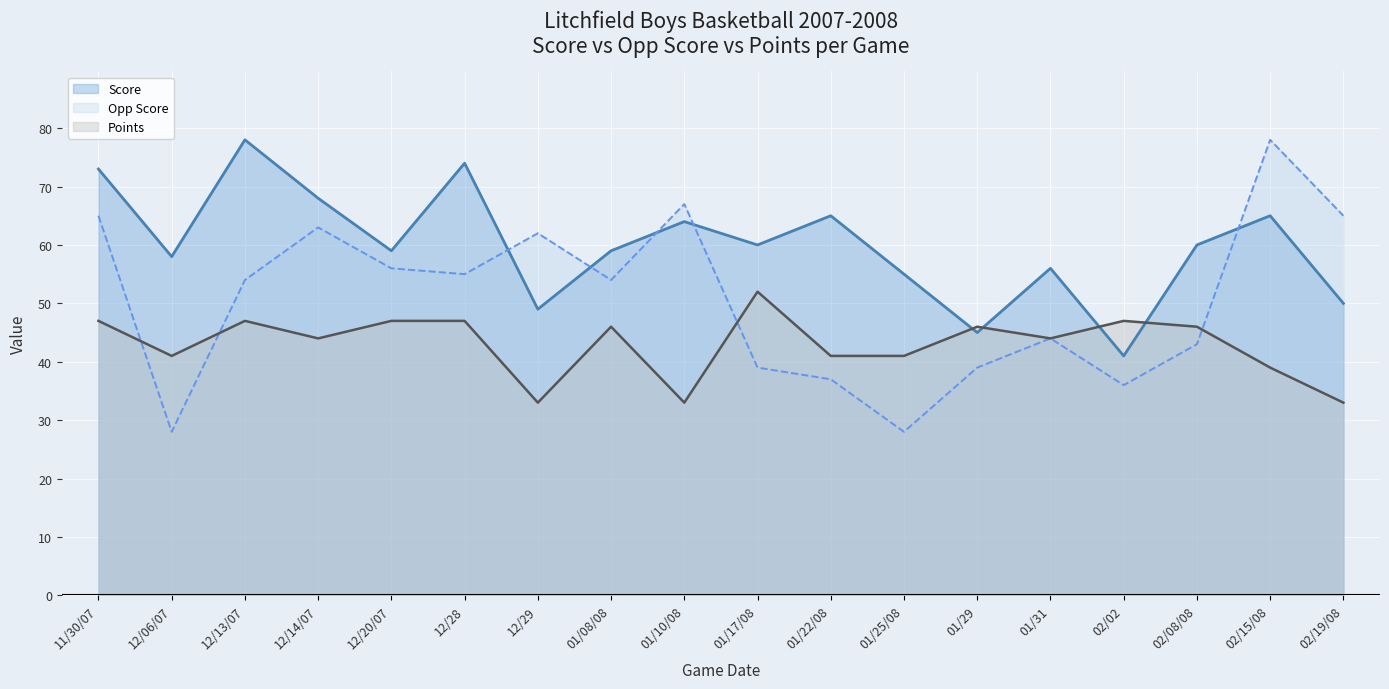

True or false: Points has a value of 66 at 02/15/08.

False